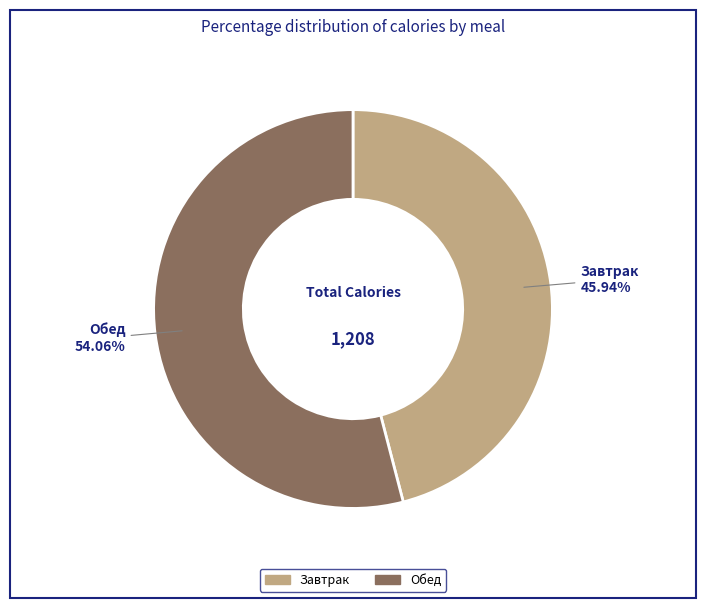

To the nearest percent, what is the combined percentage of Обед and Завтрак?

100%